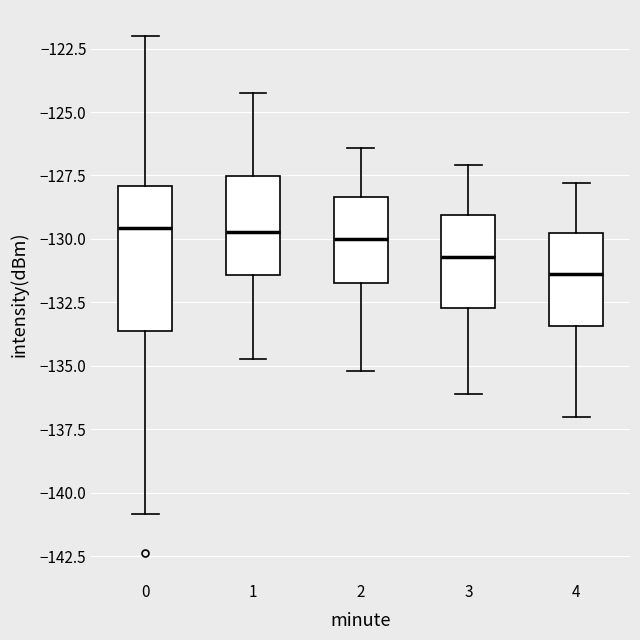

Reading left to right, transcribe this box plot: for each box, give where its median line is, the range the box spans, and where its two whiskers end, as read against the y-axis. The values are not printed on the chart, so give them approximately, as read against the axis.

0: median -129.5, box -133.5 to -128.0, whiskers -141.0 to -122.0
1: median -129.5, box -131.5 to -127.5, whiskers -134.5 to -124.5
2: median -130.0, box -131.5 to -128.5, whiskers -135.0 to -126.5
3: median -130.5, box -132.5 to -129.0, whiskers -136.0 to -127.0
4: median -131.5, box -133.5 to -129.5, whiskers -137.0 to -128.0